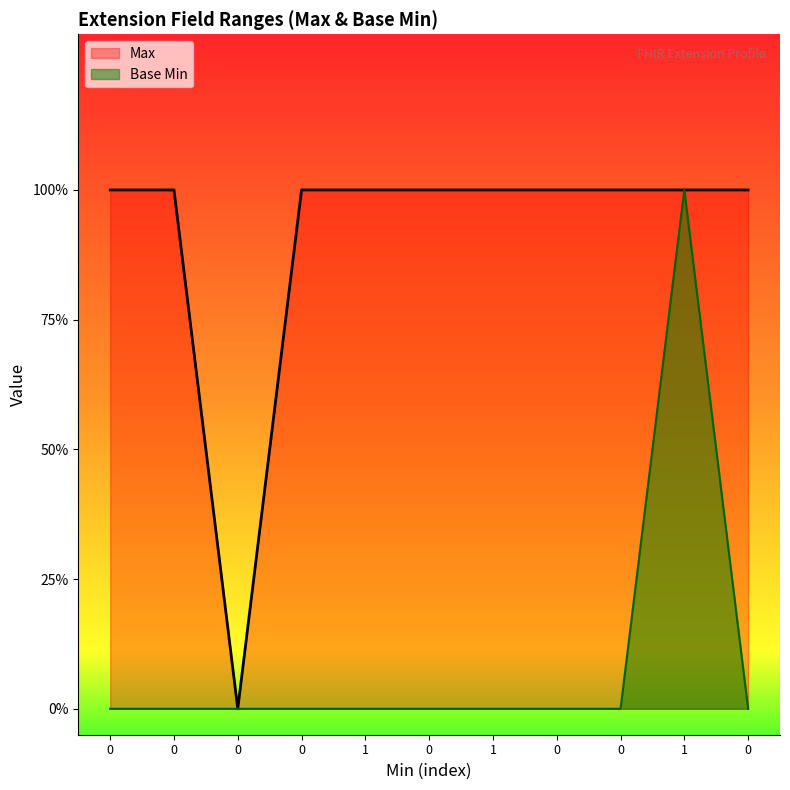

Is the value of Base Min at 0 greater than the value of Max at 0?

No